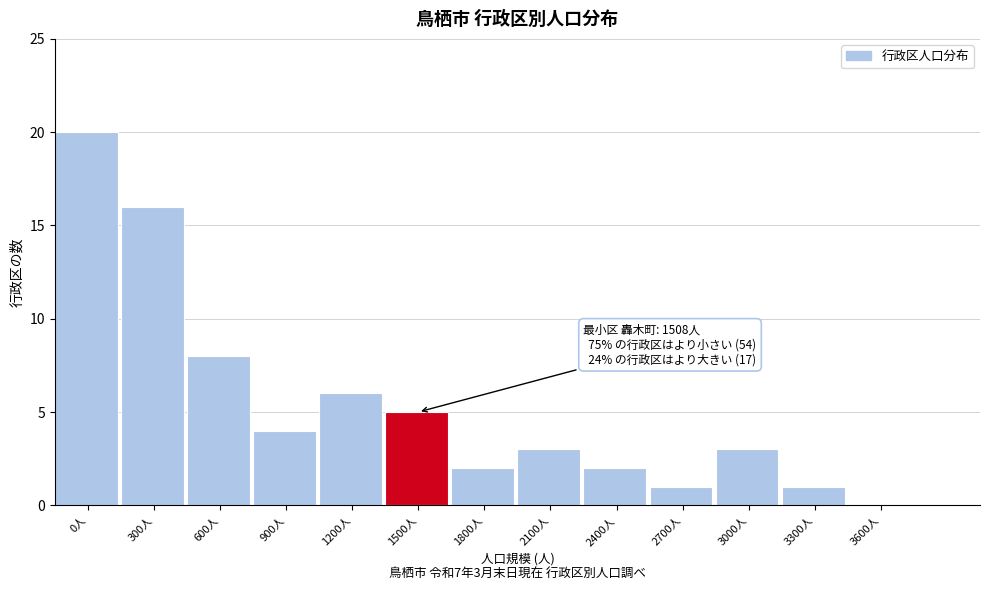

Reading right to left, extract all data points from this chart.

3600人=0	3300人=1	3000人=3	2700人=1	2400人=2	2100人=3	1800人=2	1500人=5	1200人=6	900人=4	600人=8	300人=16	0人=20